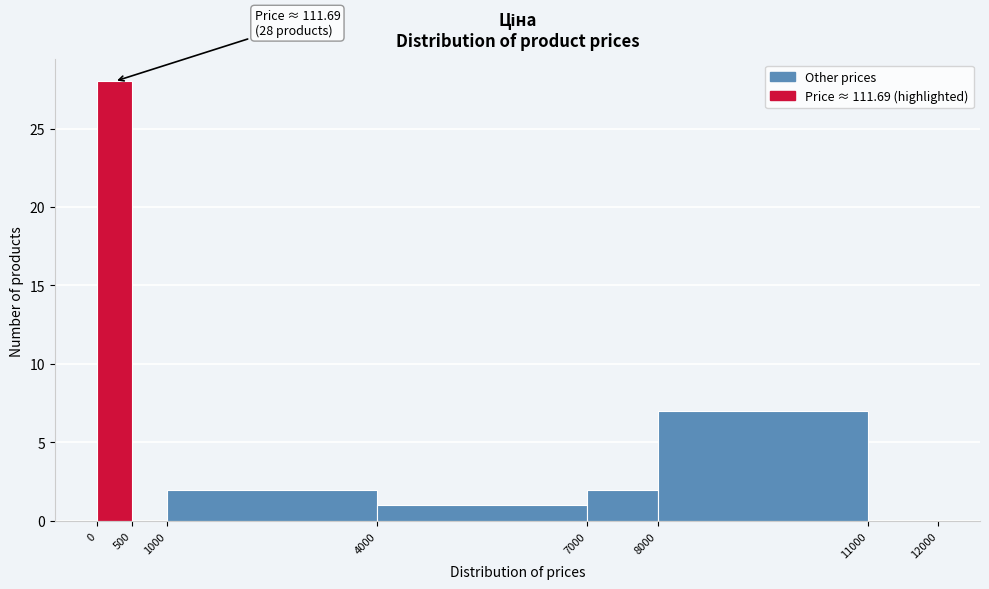

Which range on the x-axis has the tallest bar?

0 to 500